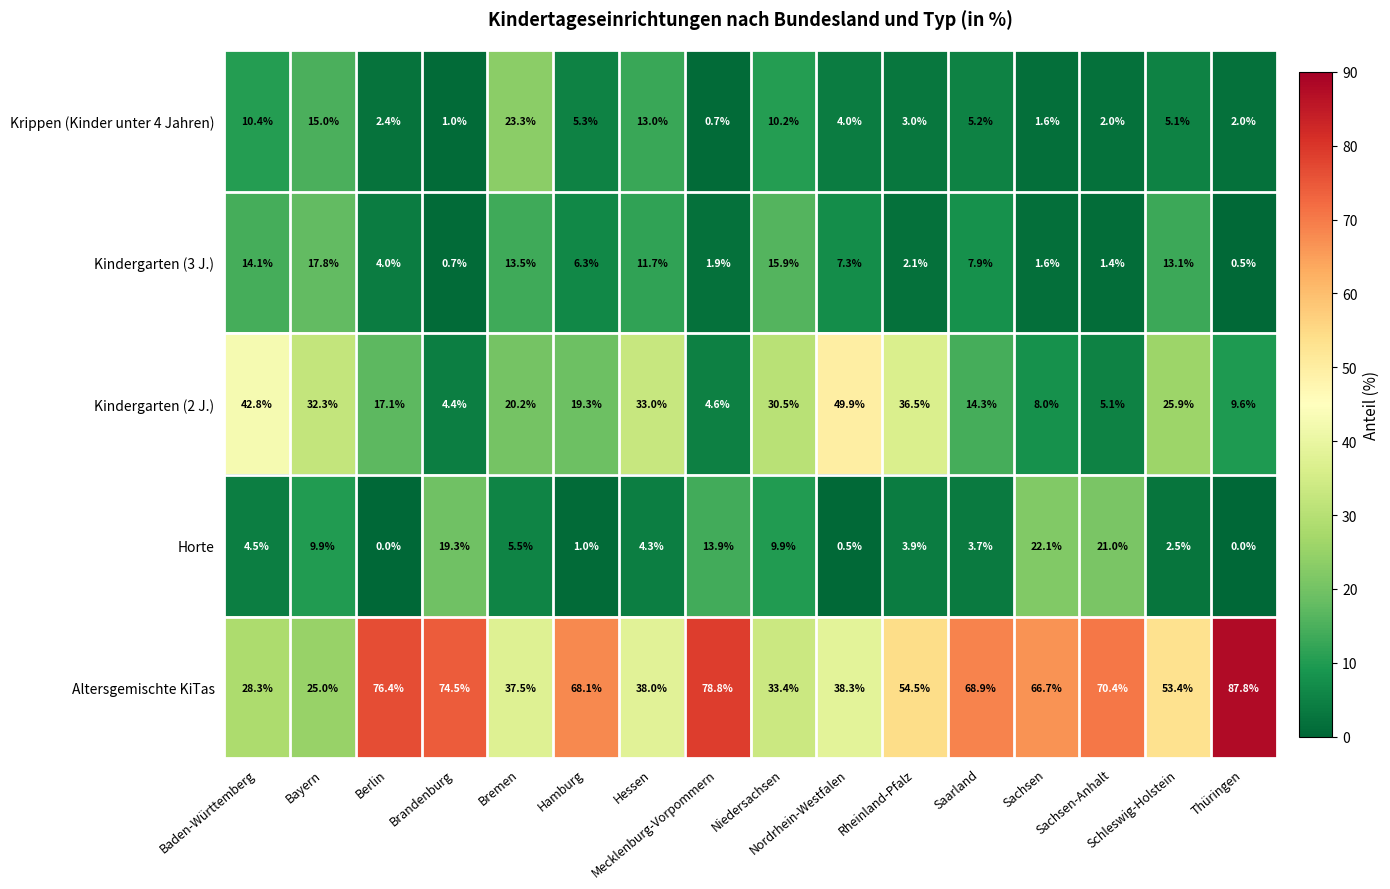

What is the sum of all Krippen (Kinder unter 4 Jahren) values?

104.2